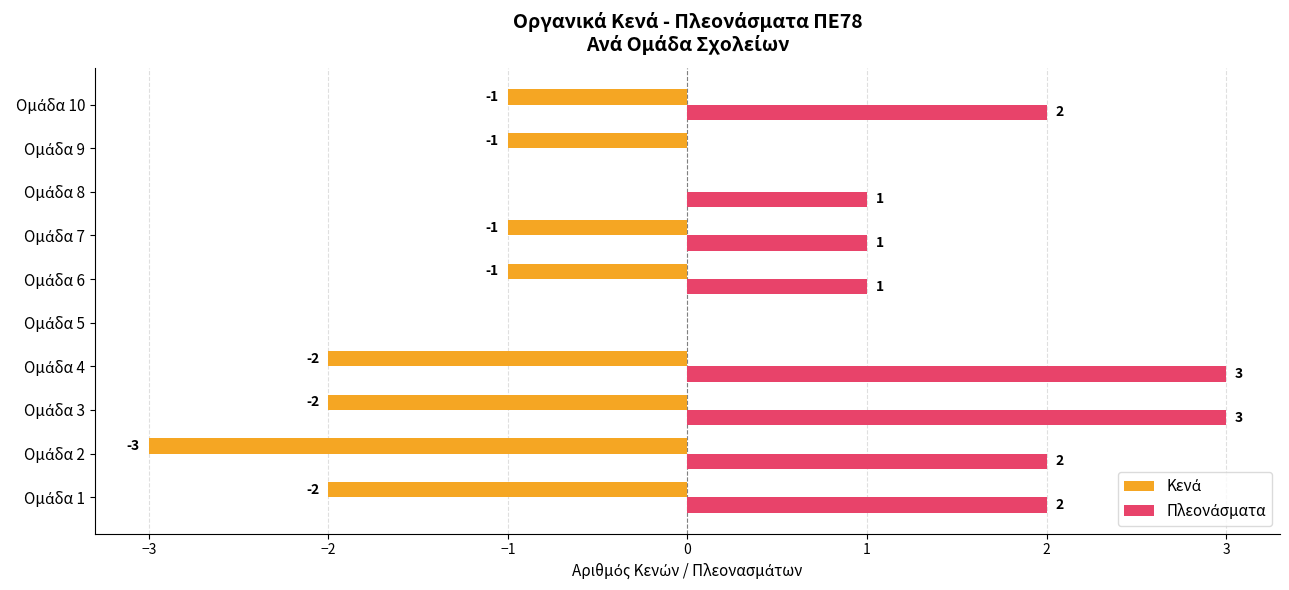

Count the number of categories in the chart.

10